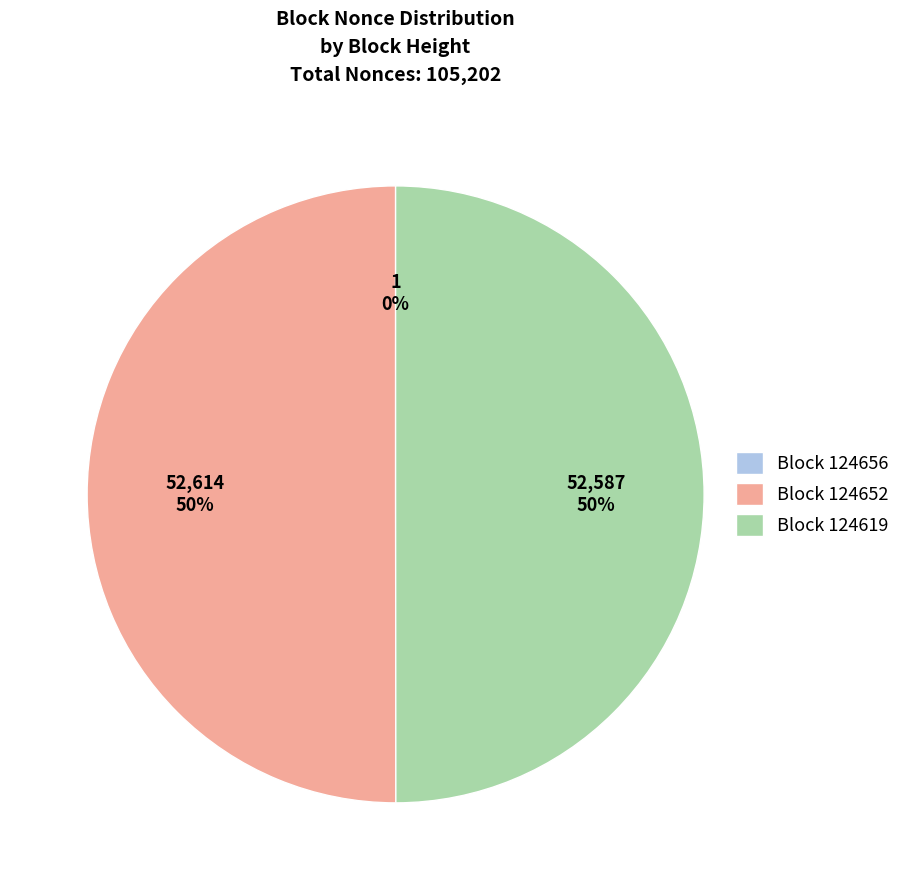

True or false: Block 124652 accounts for 62% of the total.

False